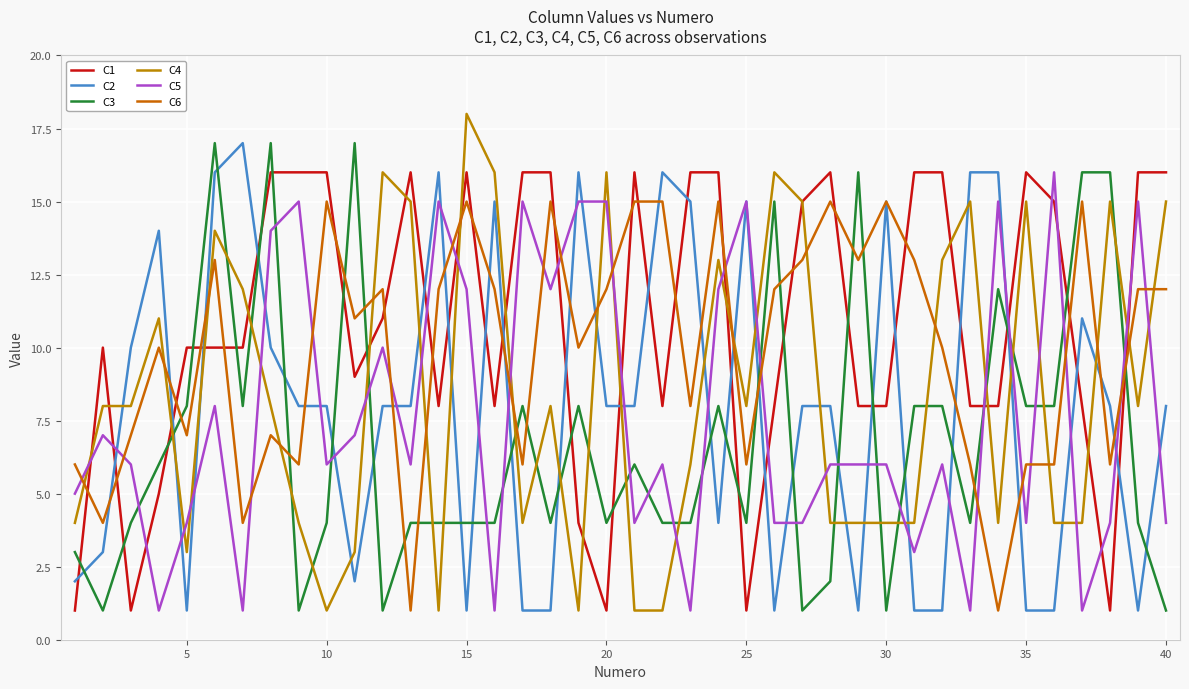

Is this an area chart (filled region under the line)?

No